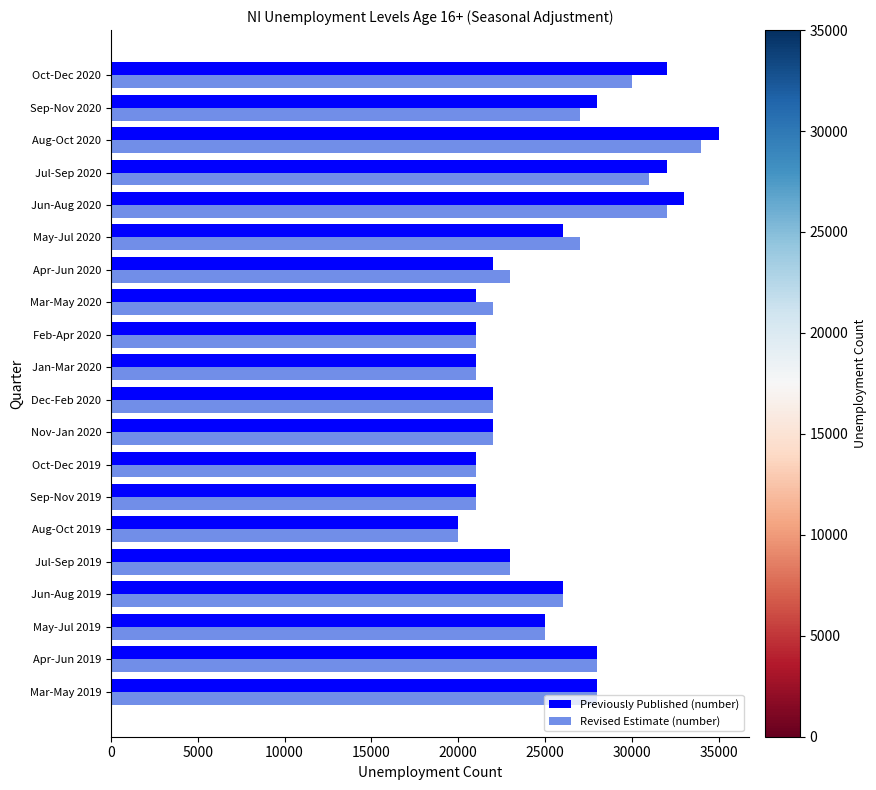

What is the difference between the highest and lowest values at Jun-Aug 2020?

1000